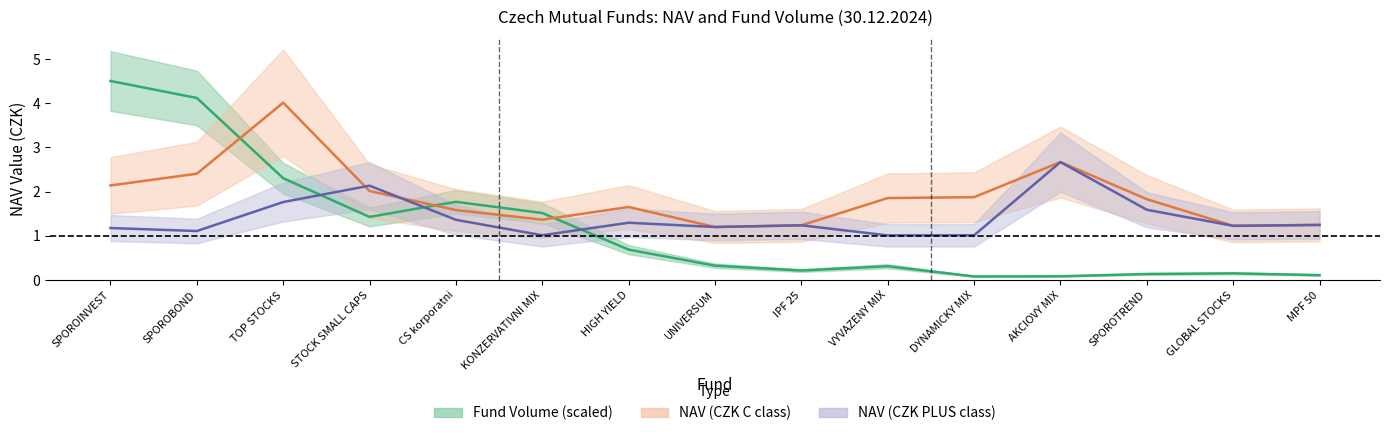

After their last crossing, which series has the higher values: NAV (CZK C class) or Fund Volume (scaled)?

NAV (CZK C class)